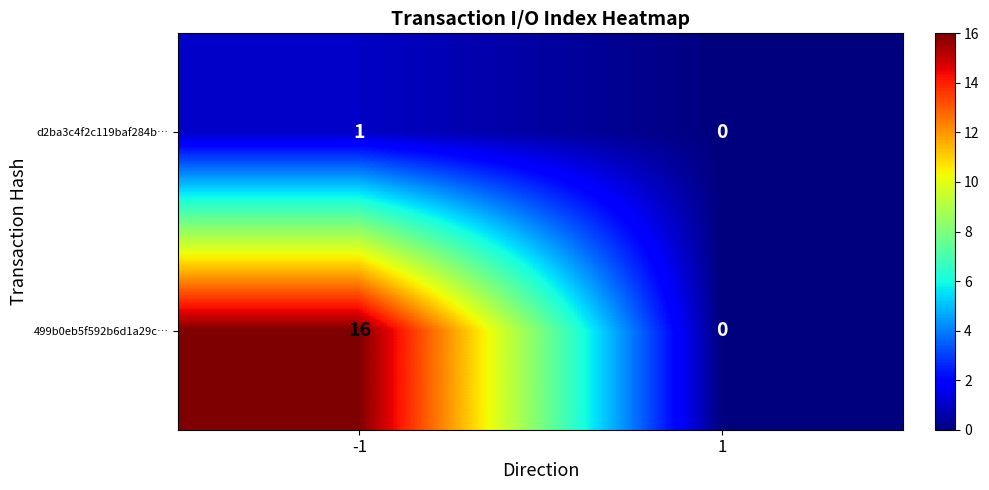

Rank the series at -1 from lowest to highest value.

d2ba3c4f2c119baf284b…, 499b0eb5f592b6d1a29c…